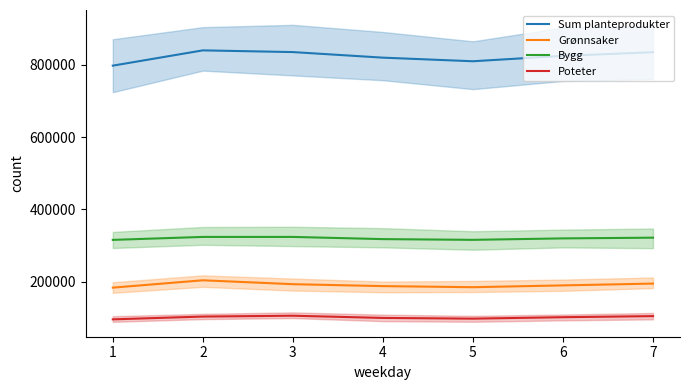

At which label does Poteter reach its peak?

3